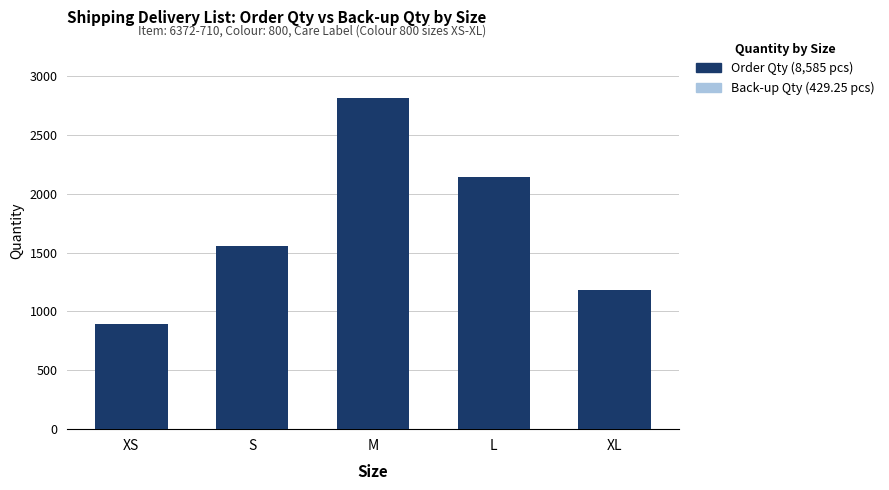

At which label does Back-up Qty first exceed 77?

S